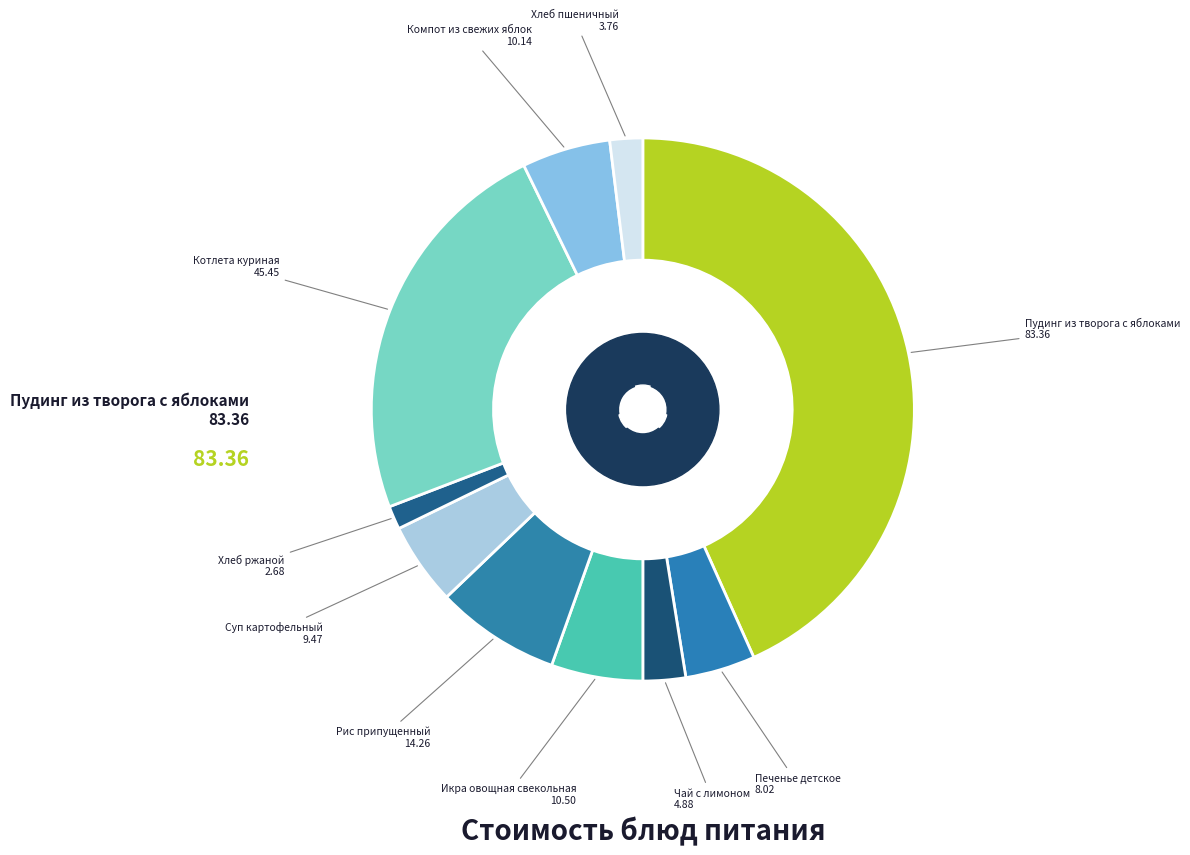

Rank the categories by value from highest to lowest.

Пудинг из творога с яблоками, Котлета куриная, Рис припущенный, Икра овощная свекольная, Компот из свежих яблок, Суп картофельный, Печенье детское, Чай с лимоном, Хлеб пшеничный, Хлеб ржаной